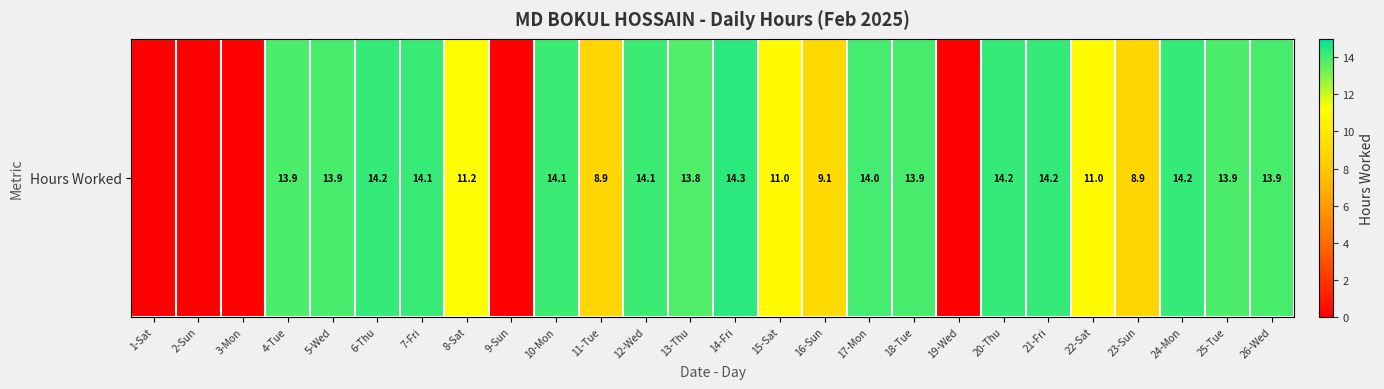

What is the sum of the values at 4-Tue and 6-Thu?

28.1